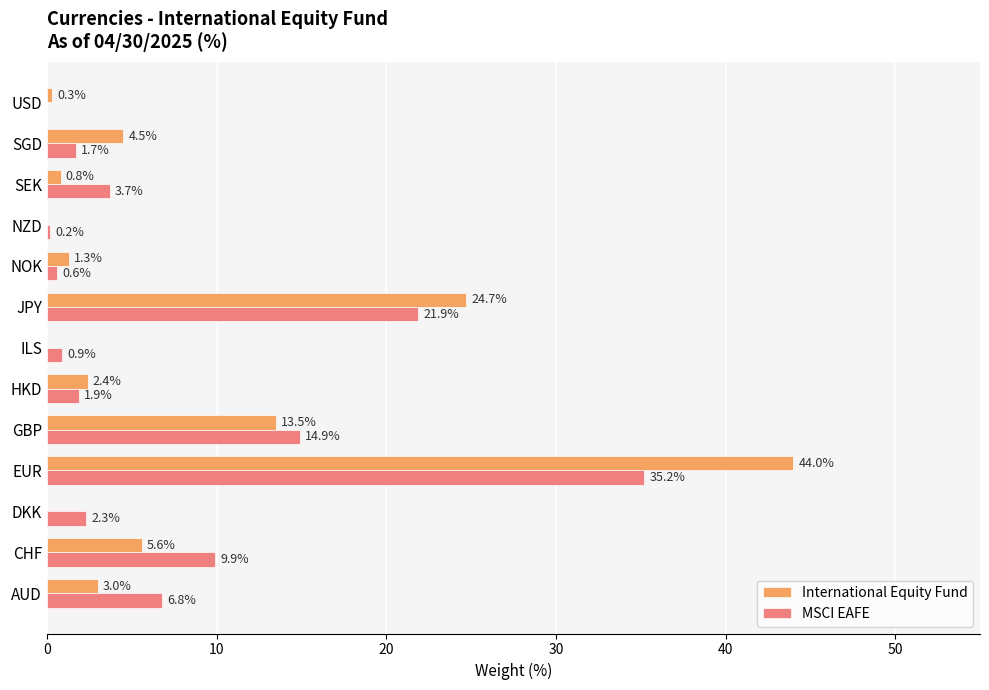

What is the average value of the International Equity Fund series?

7.7